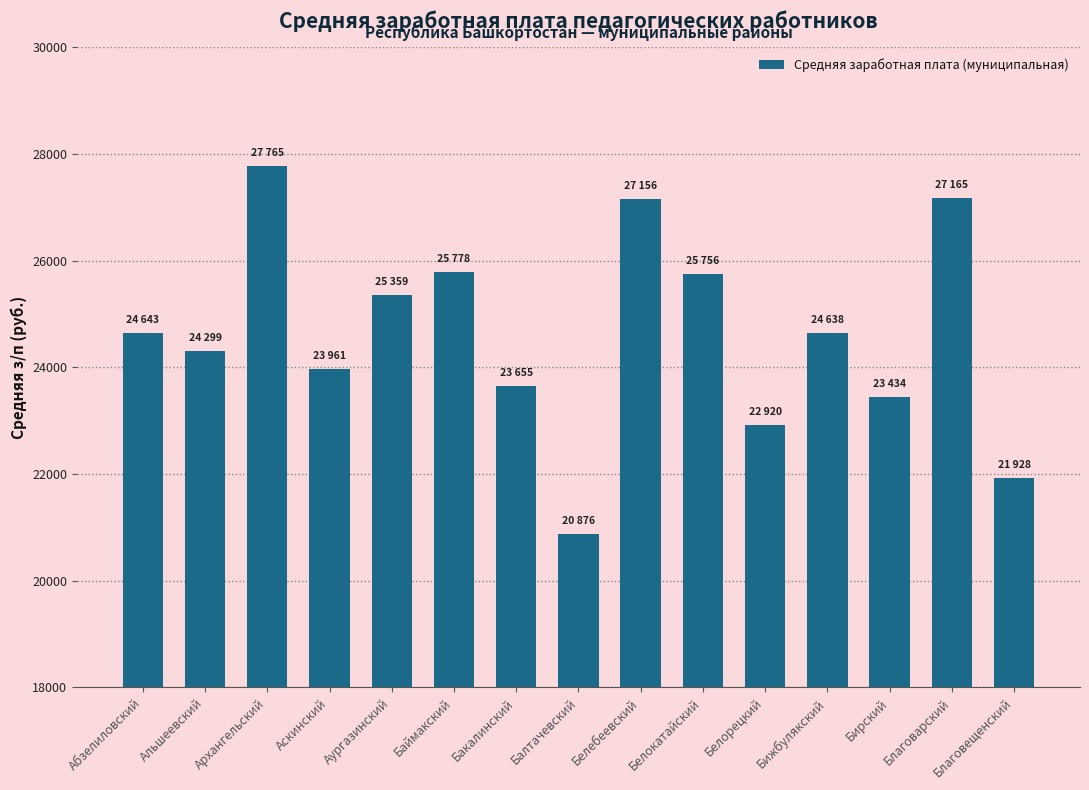

What is the label of the 3rd bar from the right?

Бирский